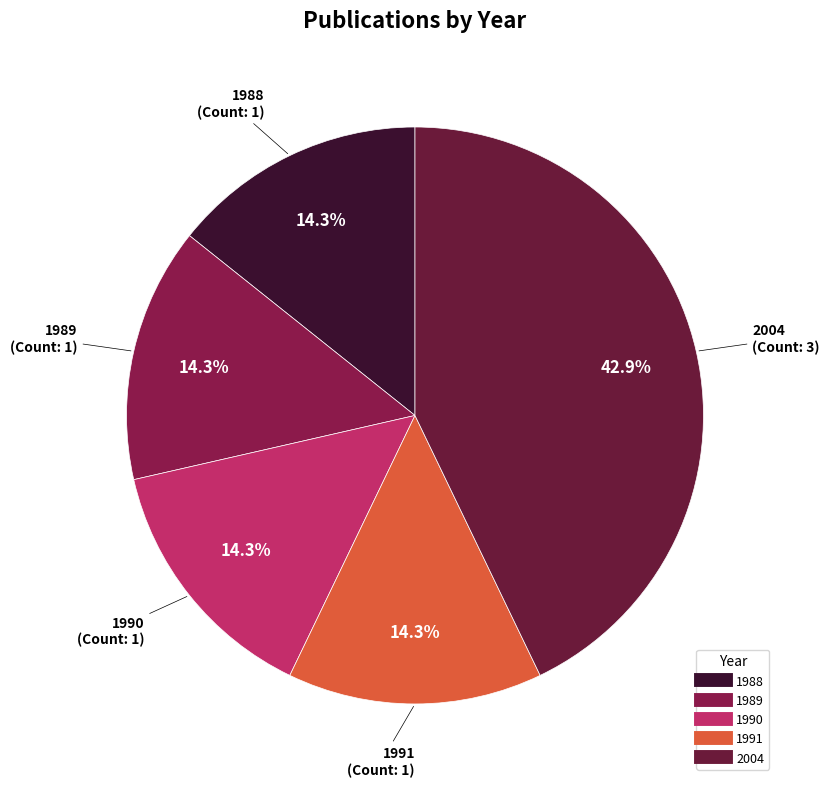

Approximately how many times larger is the value at 1990 compared to 1988?

1.0